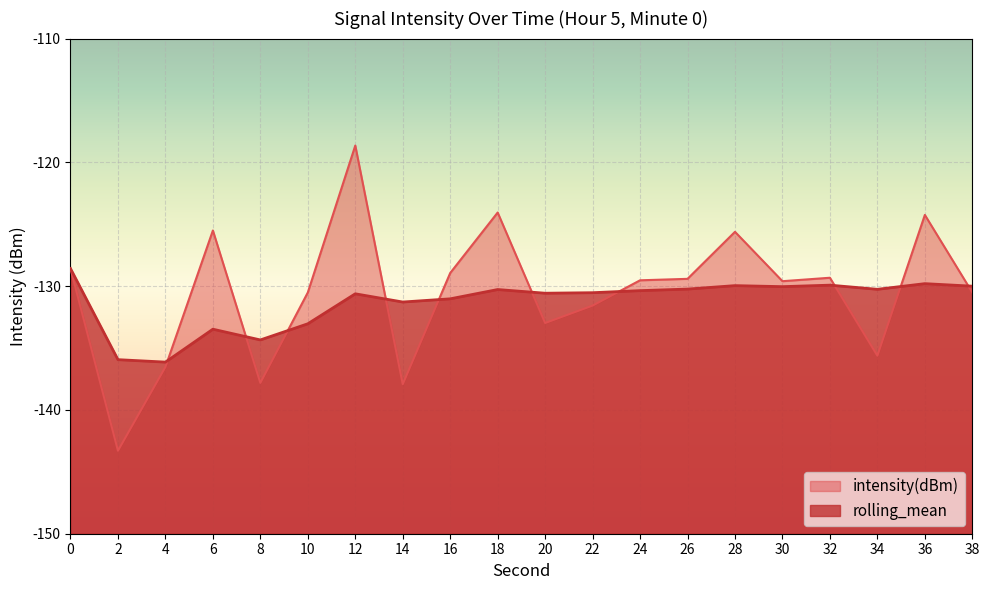

How many values in the intensity(dBm) series are below -129?

13